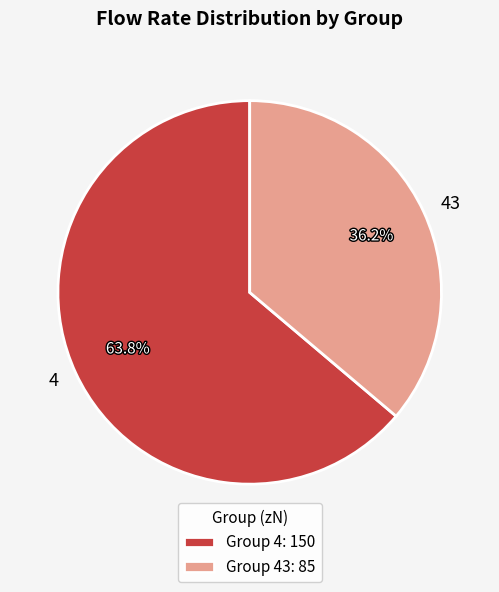

Combined, what portion of the pie is 43 and 4?

100.0%